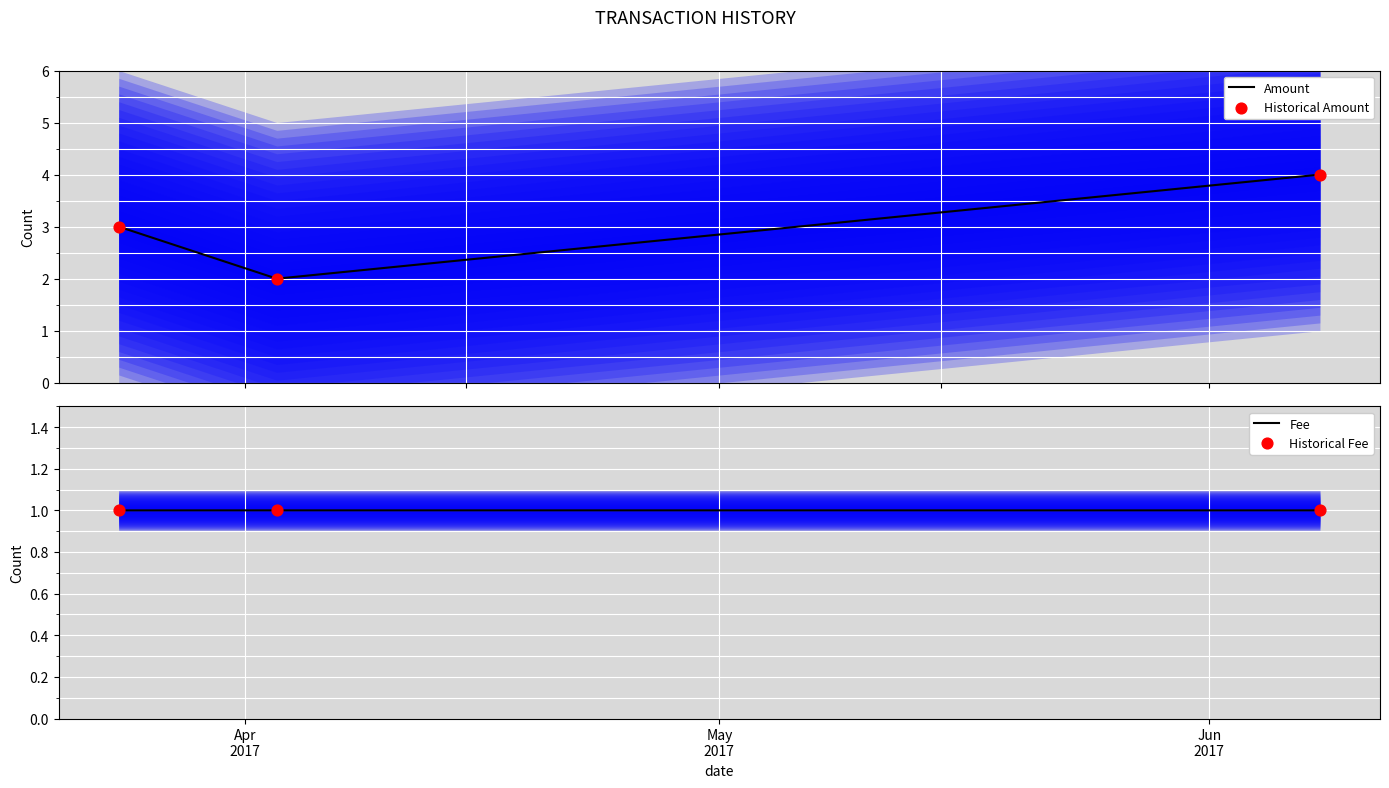

Which series contains the lowest Y value?

Fee